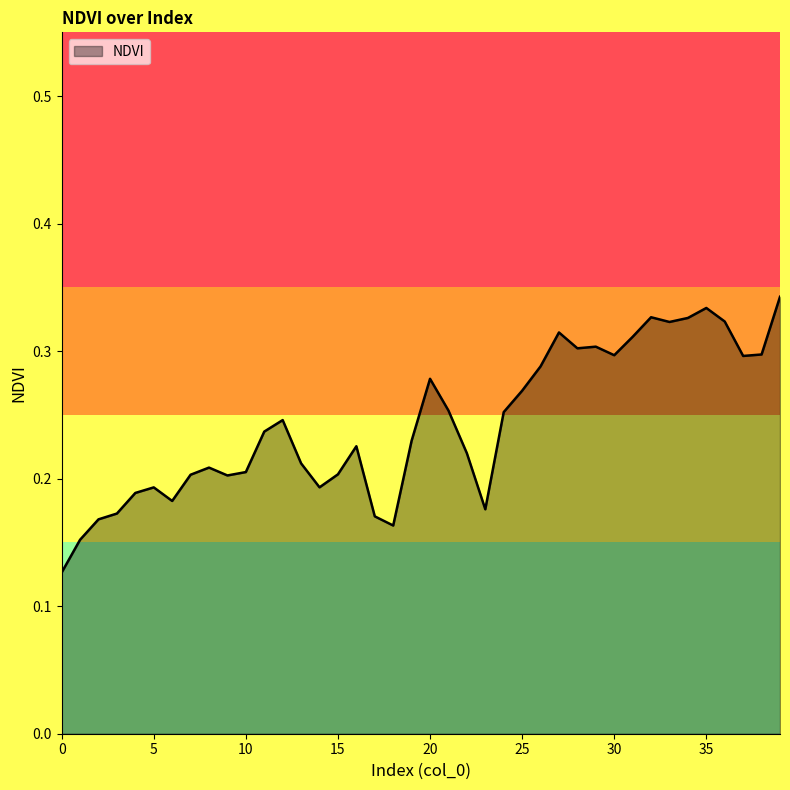

What is the difference between the maximum and minimum values?

0.2